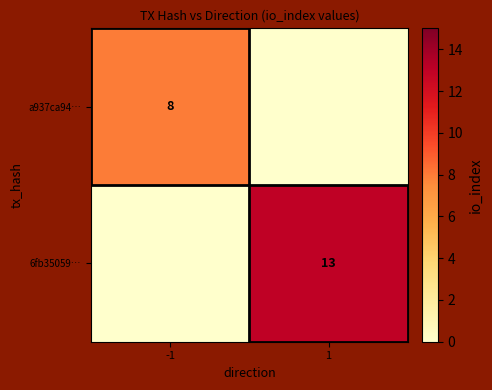

At how many categories does at least one series exceed 7?

2